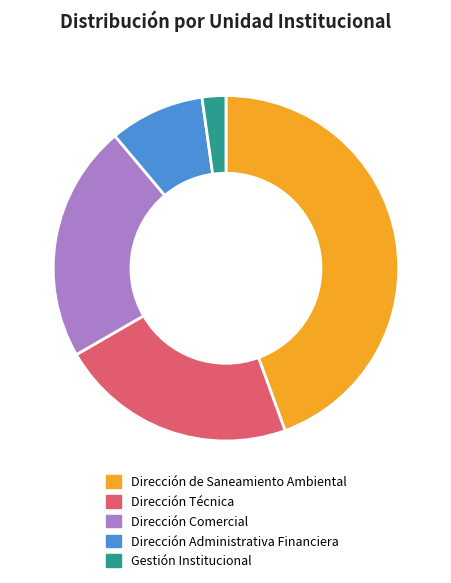

Does Dirección Administrativa Financiera account for over 50% of the chart?

No